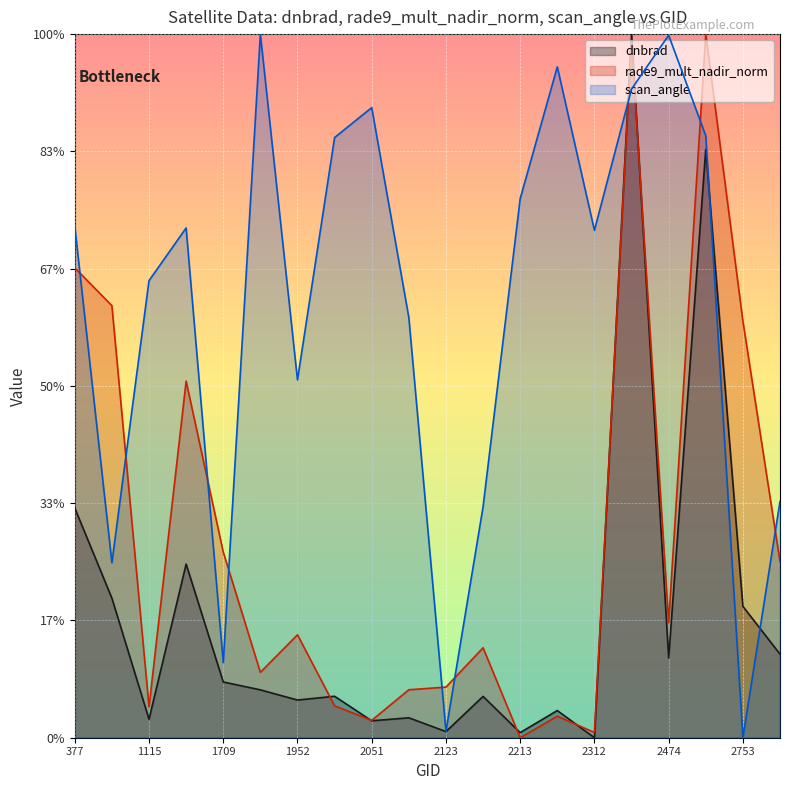

What are all the series names shown in the legend?

dnbrad, rade9_mult_nadir_norm, scan_angle